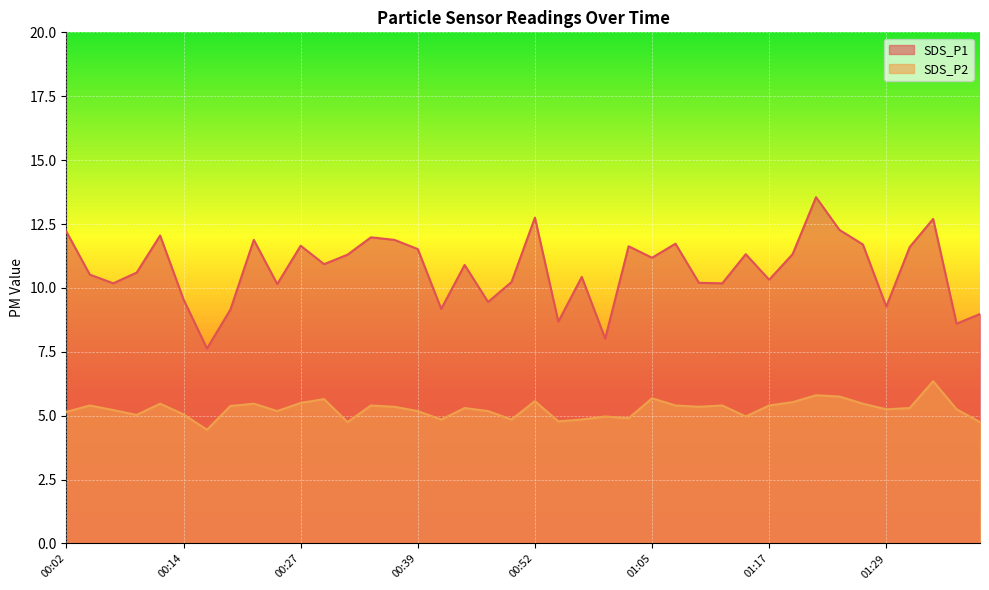

What is the maximum value shown in the chart?

13.6